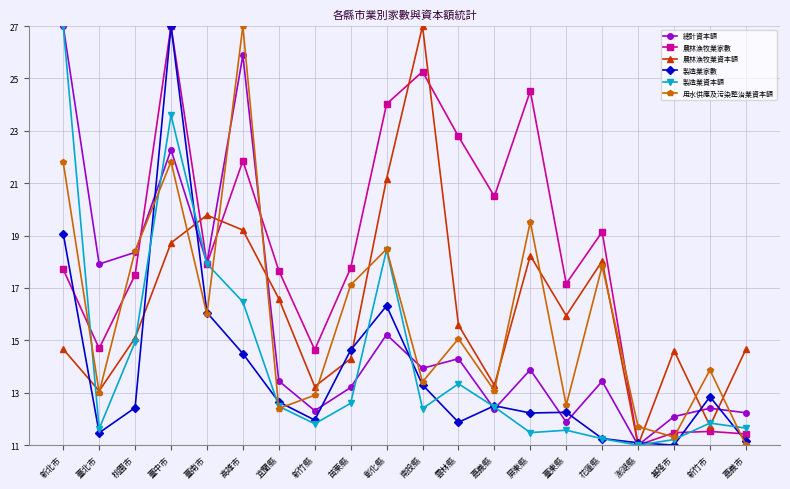

Read the 製造業家數 value at 宜蘭縣.

12.7